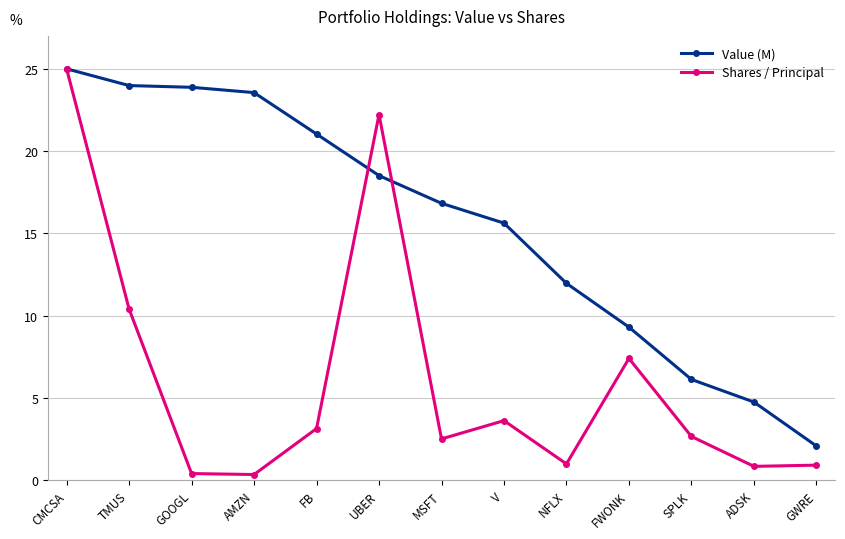

What is the approximate value of Value (M) at FB?

21.0